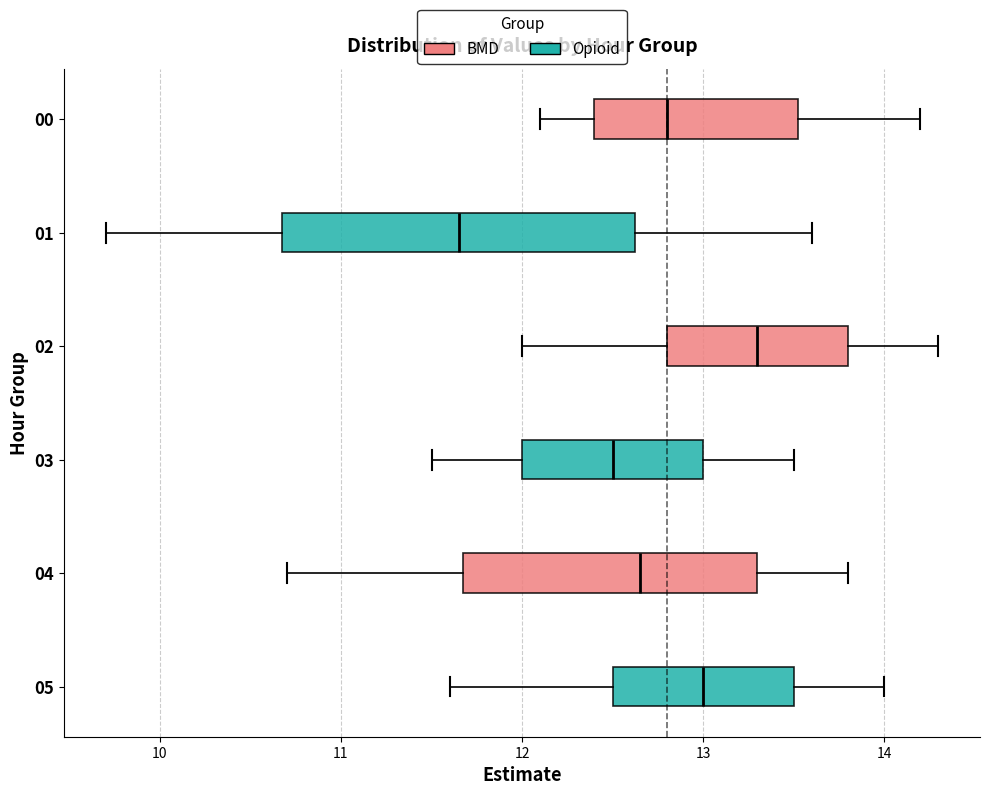

Where does the left whisker of the box at y = 04 end on the x-axis? The values are not printed on the chart, so give them approximately, as read against the axis.

10.7